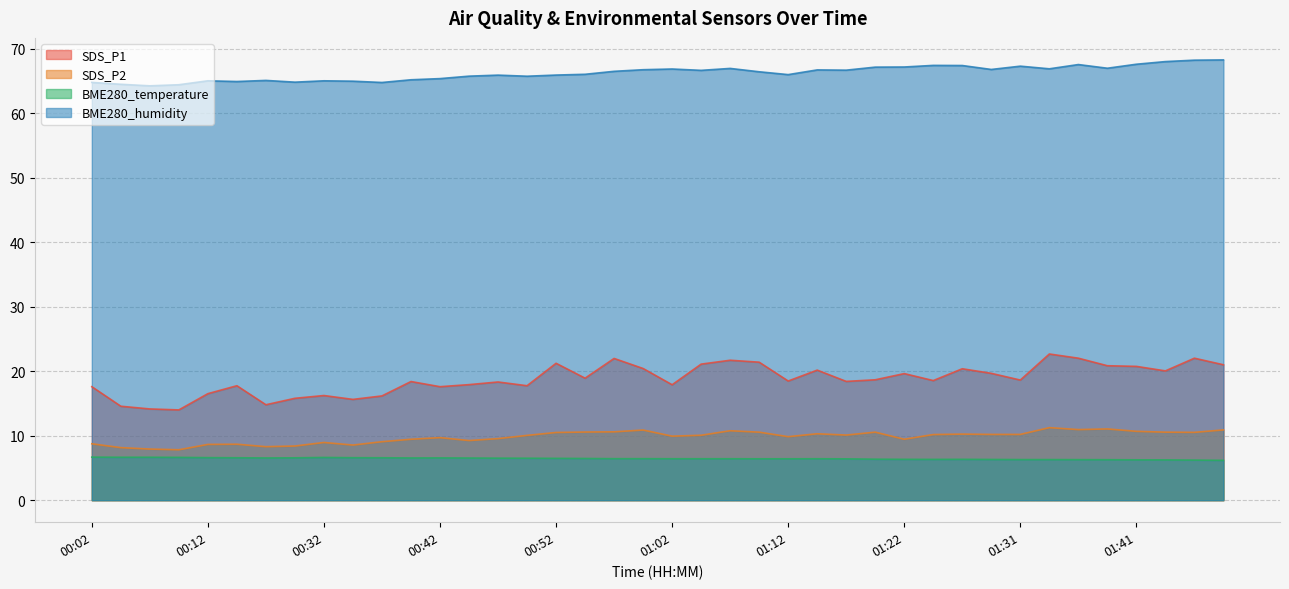

What is the sum of all SDS_P1 values?

749.8